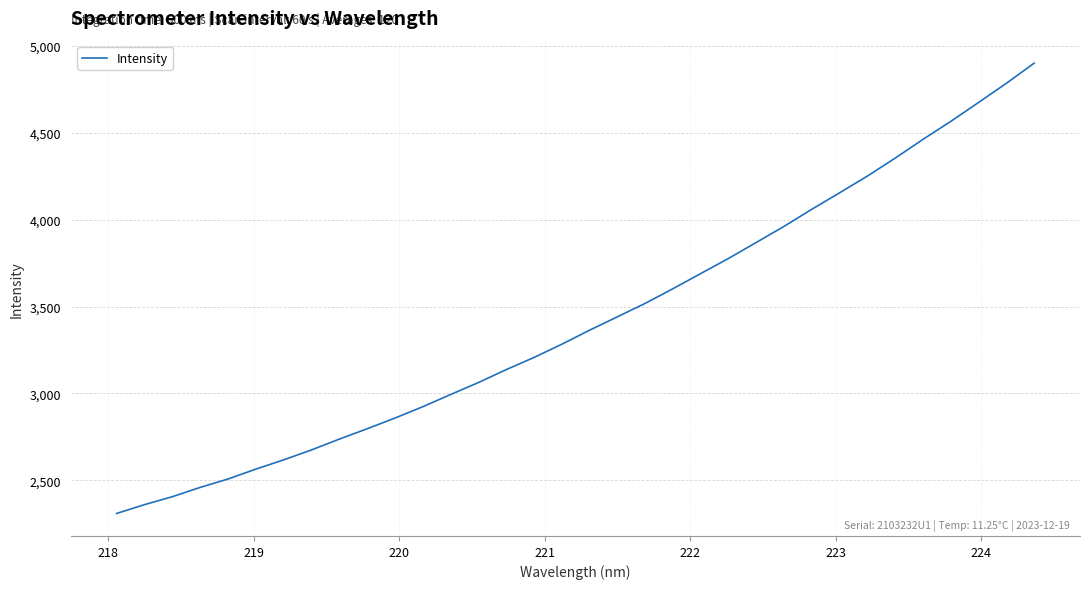

What is the difference between the maximum and minimum values?

2590.8